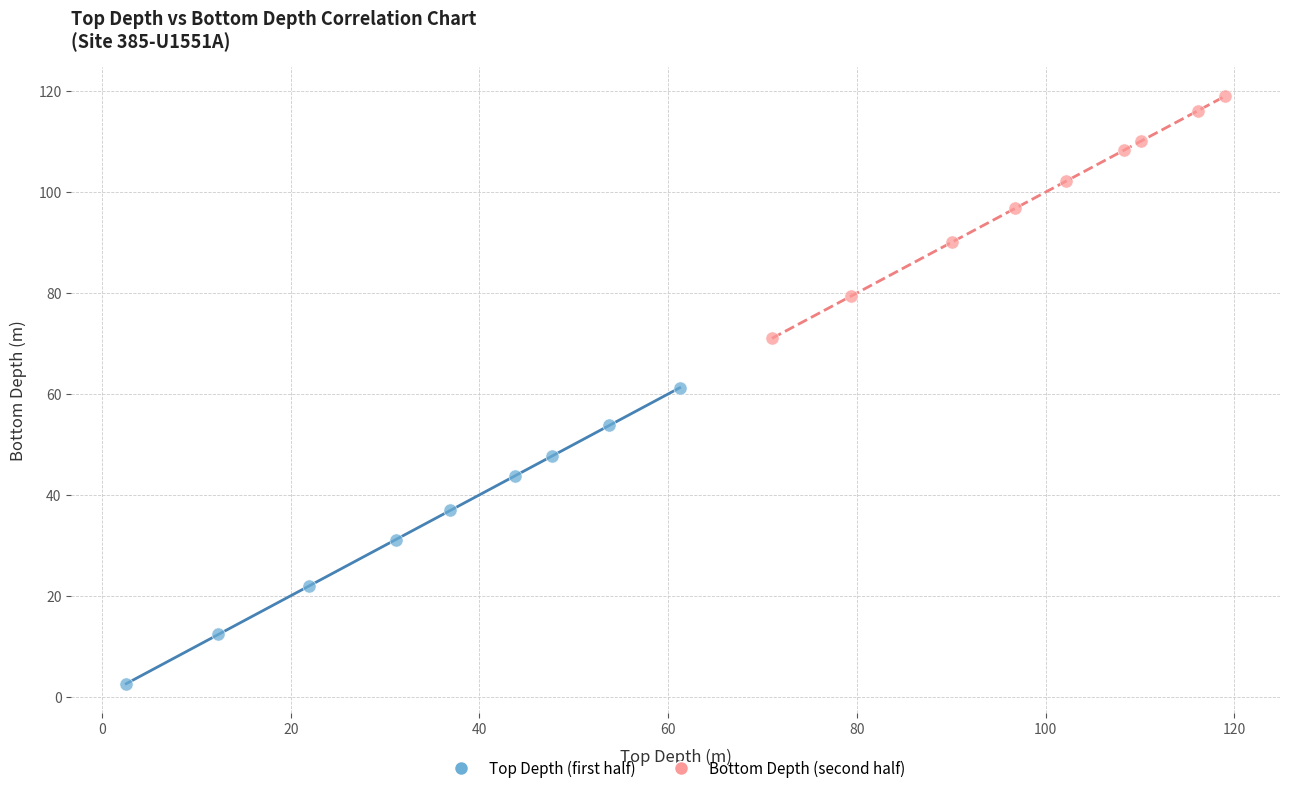

Which series contains the lowest Y value?

Top Depth (first half)